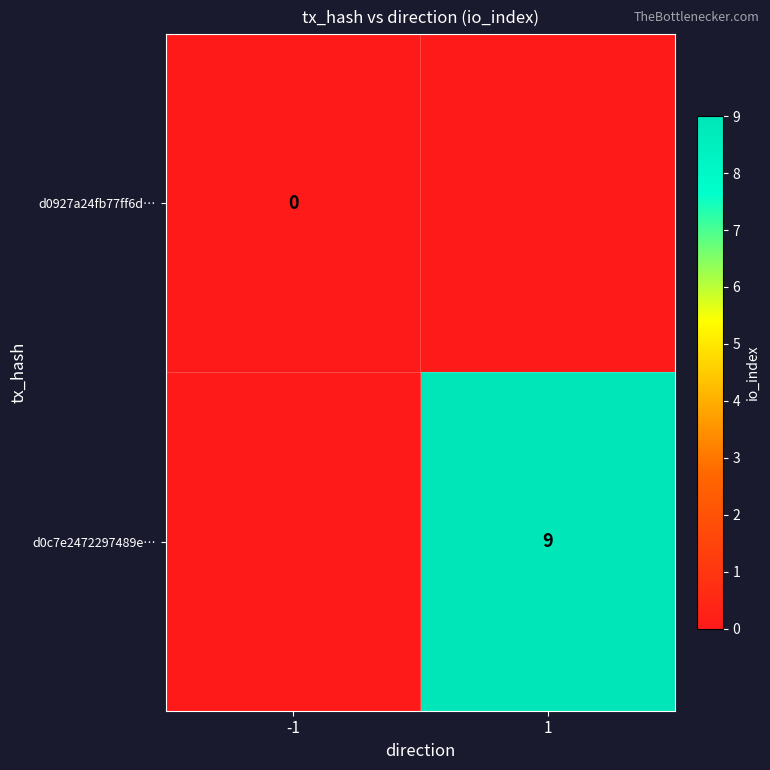

At how many categories does at least one series exceed 1?

1